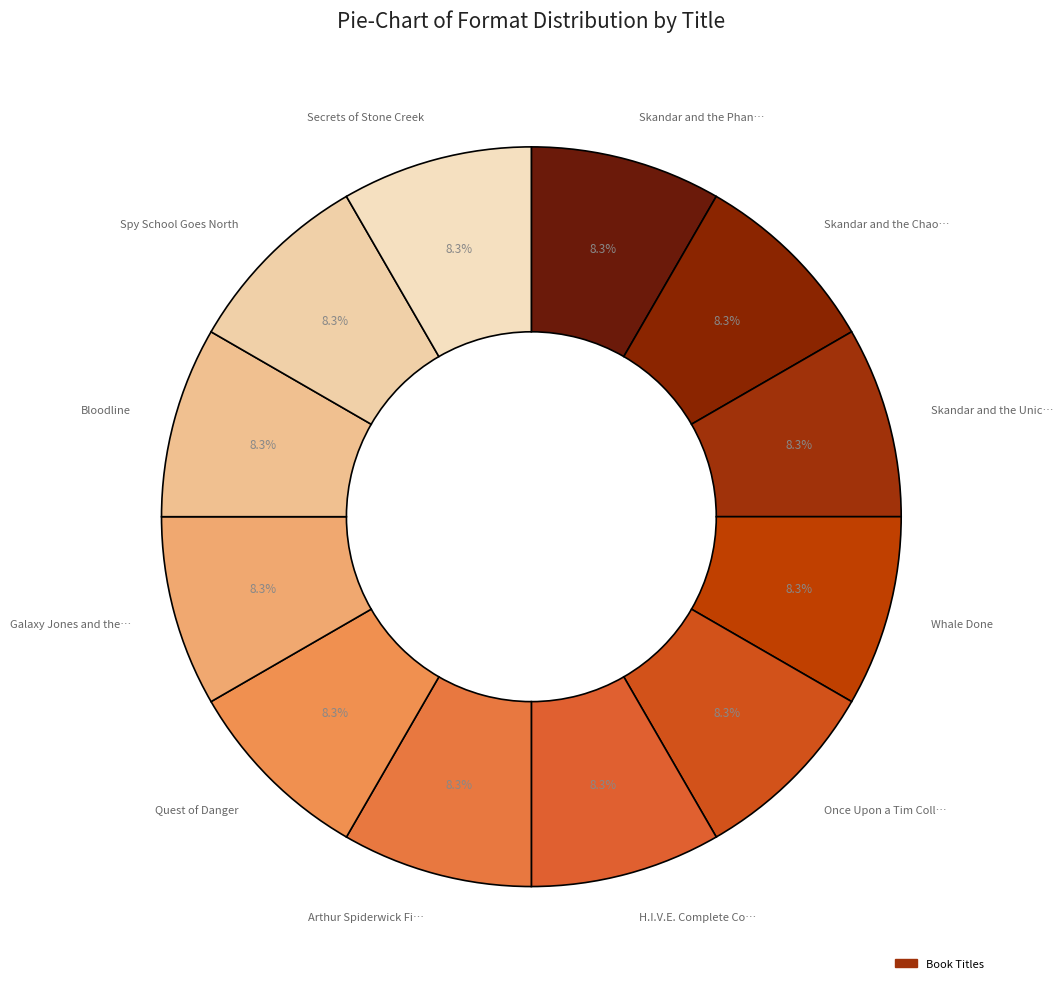

How many segments does this pie chart have?

12